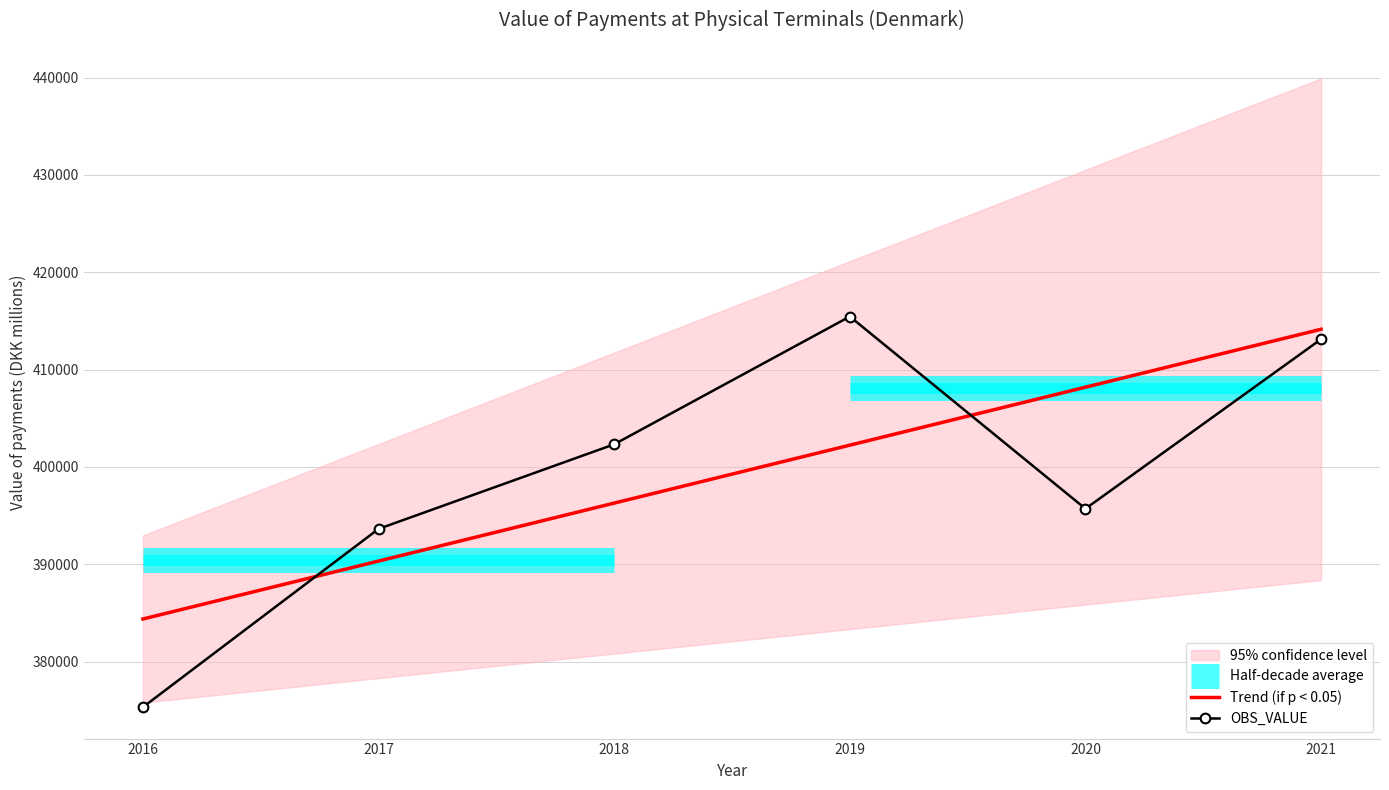

What is the maximum value shown in the chart?

415459.0